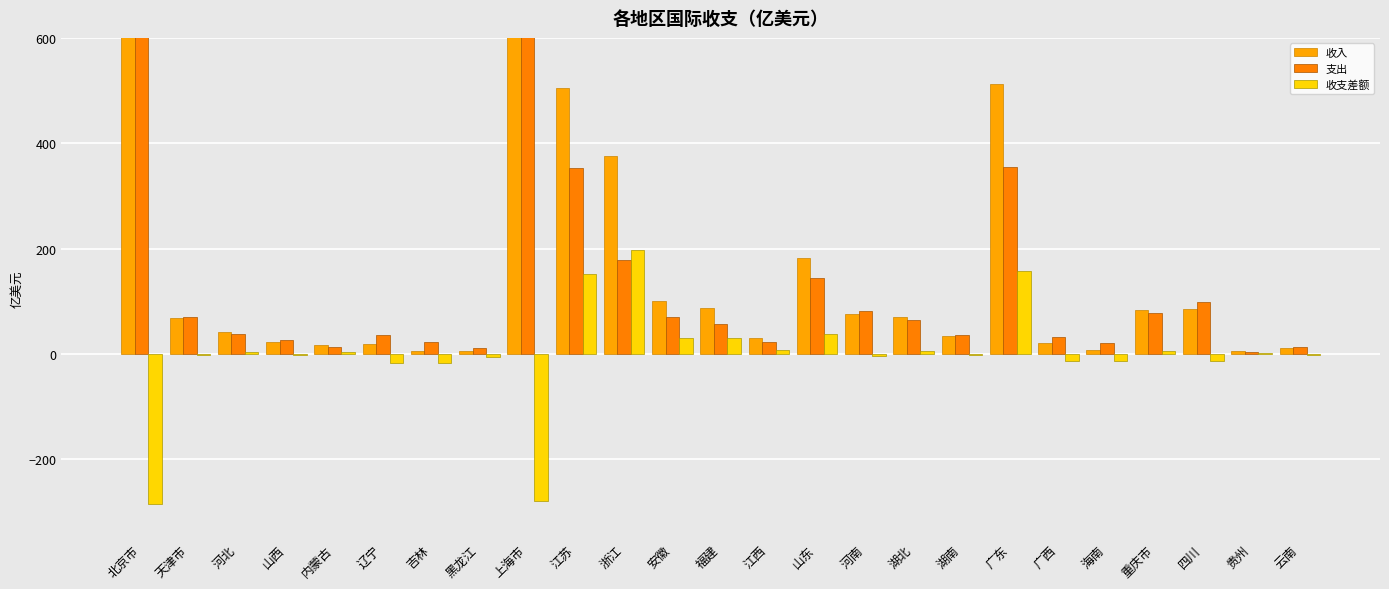

Reading left to right, extract all data points from this chart.

收入: 北京市=770.7	天津市=68.7	河北=42.2	山西=23.7	内蒙古=16.6	辽宁=19.0	吉林=5.6	黑龙江=5.4	上海市=1396.5	江苏=505.5	浙江=375.6	安徽=99.8	福建=87.1	江西=31.0	山东=182.3	河南=76.8	湖北=69.9	湖南=33.5	广东=512.2	广西=20.1	海南=8.1	重庆市=83.7	四川=84.6	贵州=6.2	云南=11.8
支出: 北京市=1056.1	天津市=71.2	河北=37.5	山西=26.3	内蒙古=13.4	辽宁=35.4	吉林=21.9	黑龙江=11.6	上海市=1675.0	江苏=352.7	浙江=178.7	安徽=70.3	福建=56.4	江西=23.0	山东=143.8	河南=81.1	湖北=64.5	湖南=36.0	广东=354.8	广西=33.2	海南=21.5	重庆市=78.4	四川=97.8	贵州=4.2	云南=13.6
收支差额: 北京市=-285.4	天津市=-2.5	河北=4.7	山西=-2.6	内蒙古=3.2	辽宁=-16.5	吉林=-16.3	黑龙江=-6.2	上海市=-278.5	江苏=152.8	浙江=196.9	安徽=29.5	福建=30.7	江西=7.0	山东=38.5	河南=-4.3	湖北=5.4	湖南=-2.5	广东=157.4	广西=-13.0	海南=-13.5	重庆市=5.3	四川=-13.2	贵州=2.0	云南=-1.9